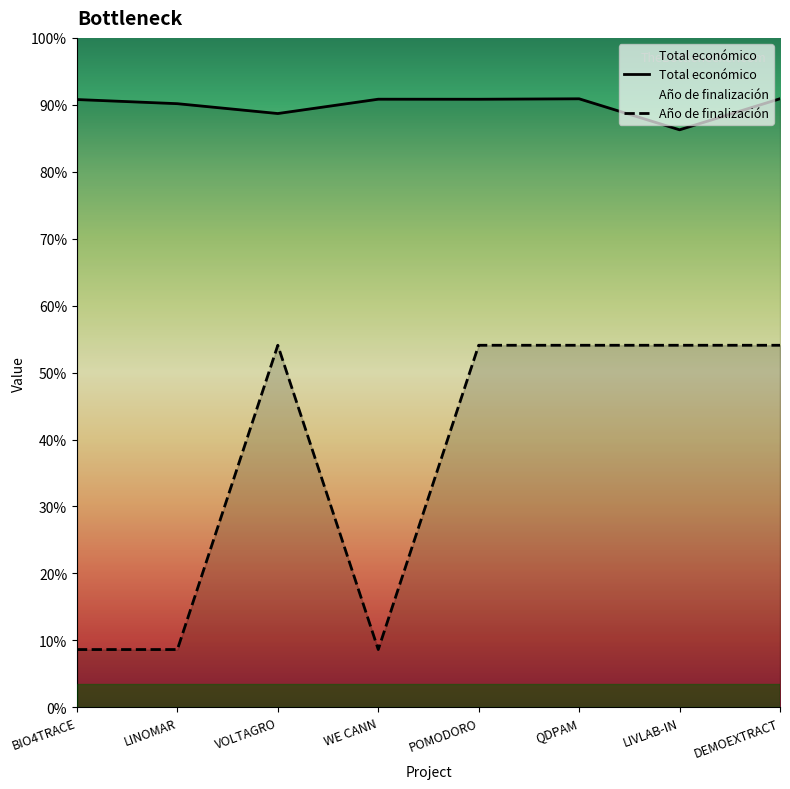

What is the sum of all Año de finalización values?

1955640.3